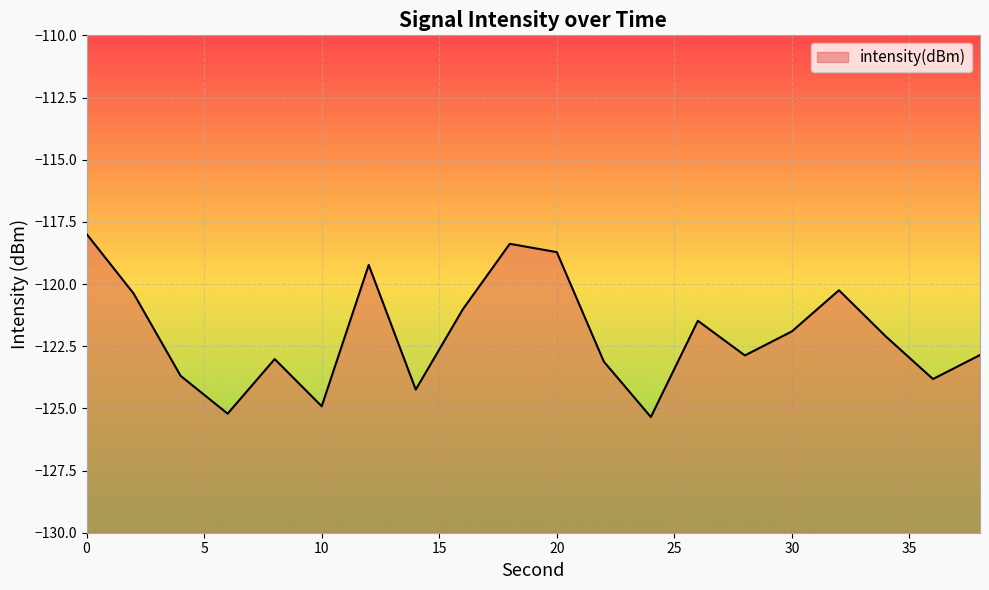

True or false: there are more than 2 points higher than both neighbors.

True